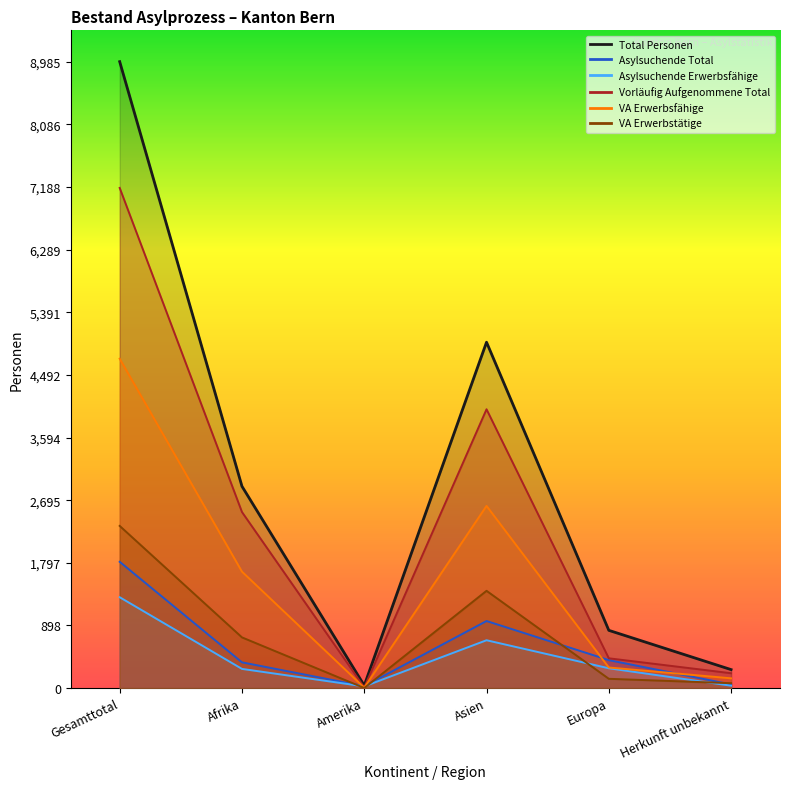

True or false: Total Personen and Vorläufig Aufgenommene Total cross at least once.

False